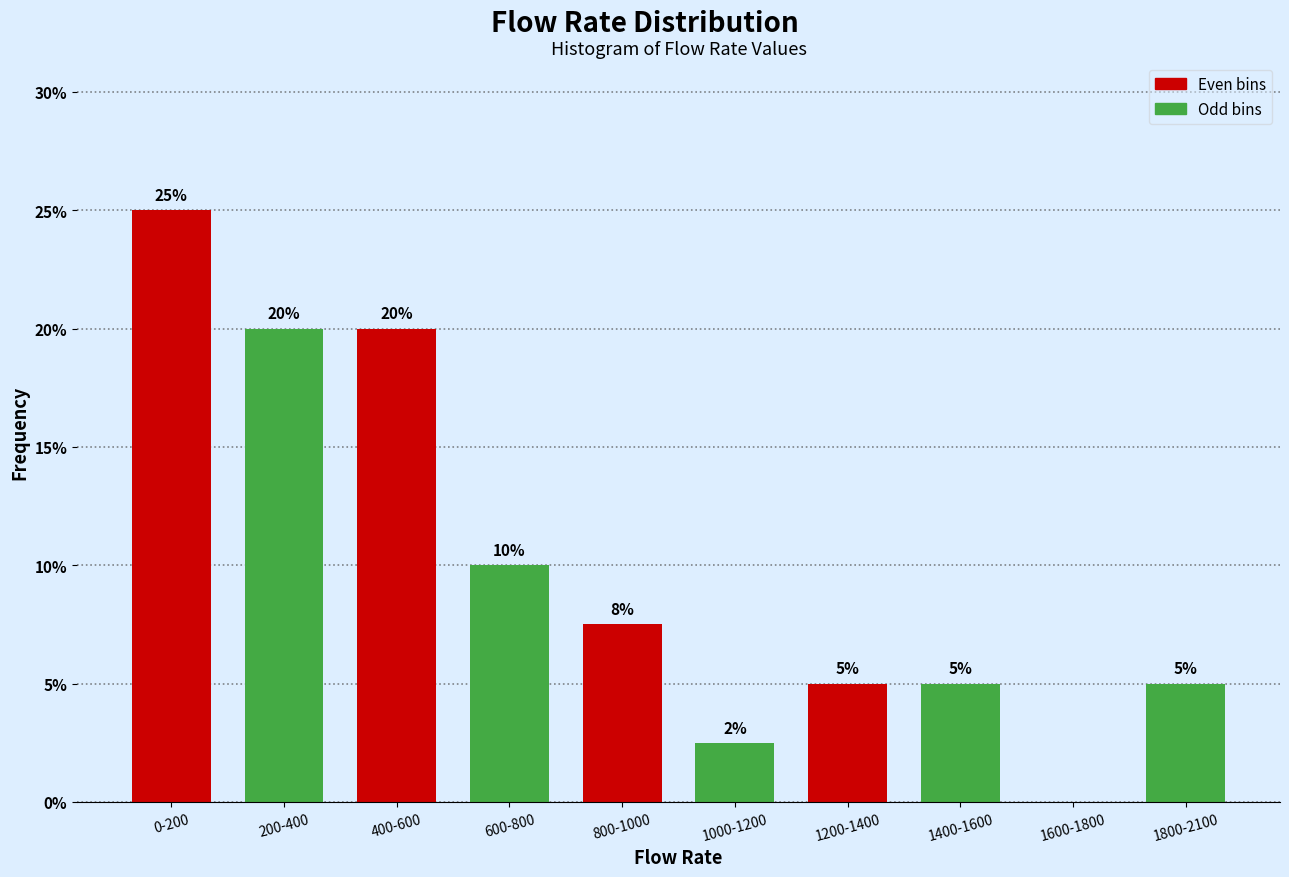

What is the maximum value shown in the chart?

25.0